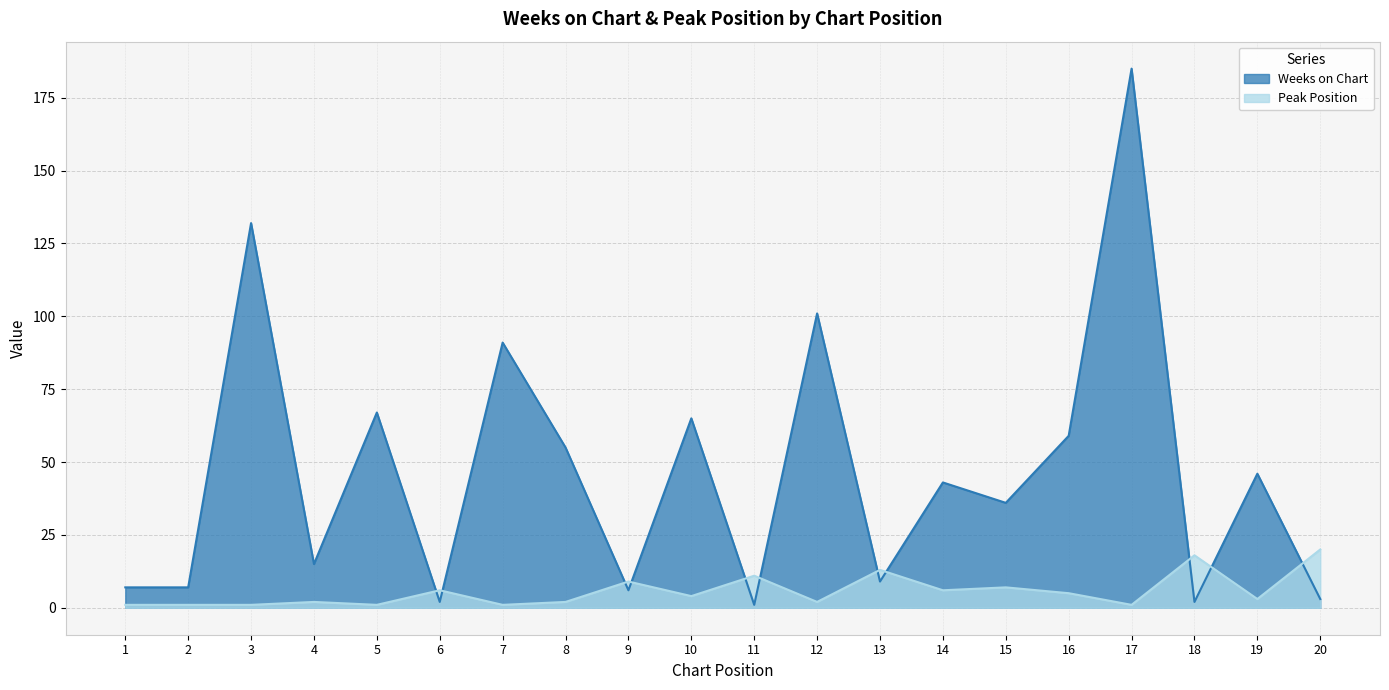

Rank the series by their average value, from highest to lowest.

Weeks on Chart, Peak Position